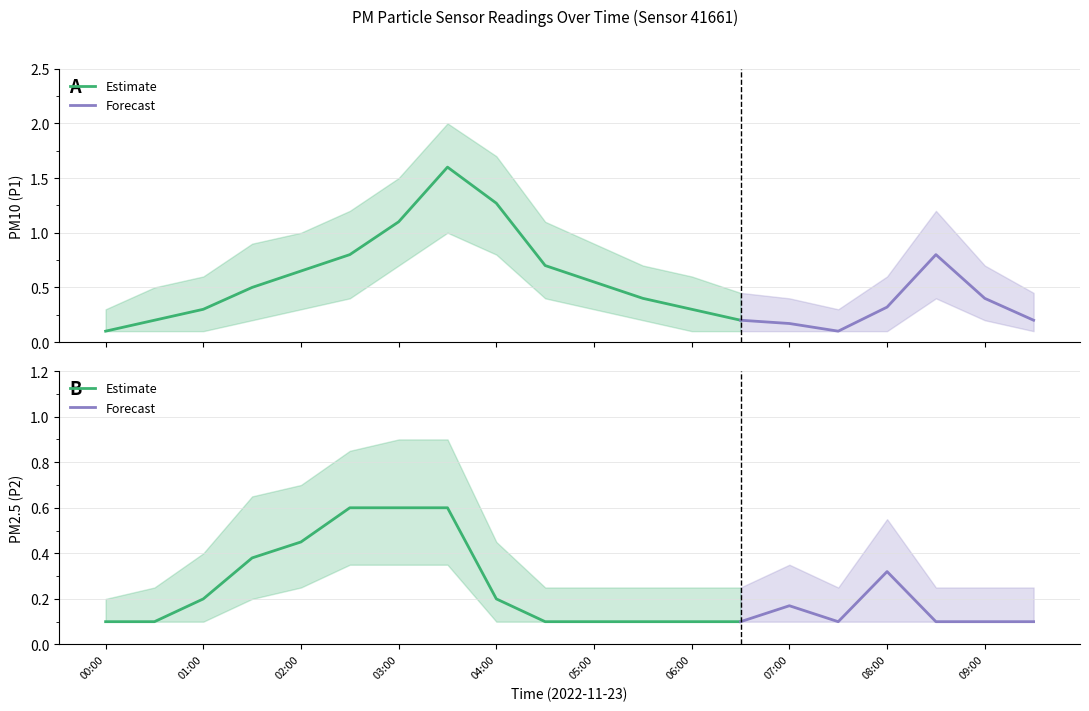

Which series changed the most between 00:30 and 02:30?

P1_upper